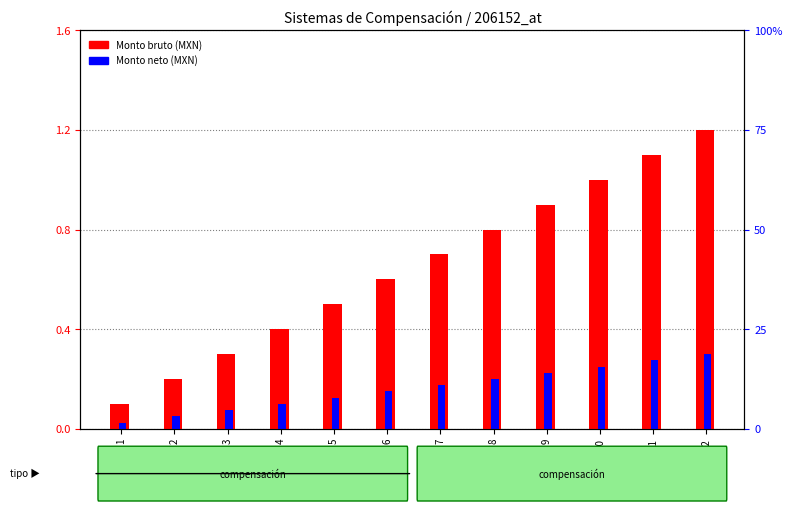

What is the average value of the Monto neto (MXN) series?

0.2